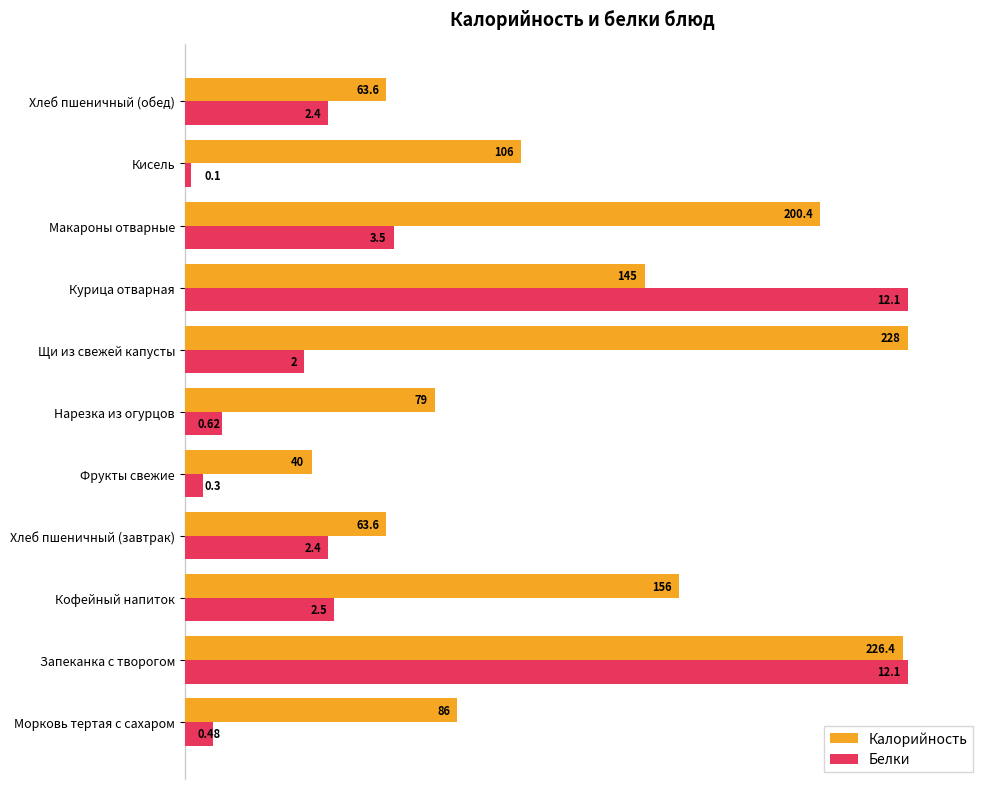

Rank the series by their maximum value, from lowest to highest.

Калорийность, Белки